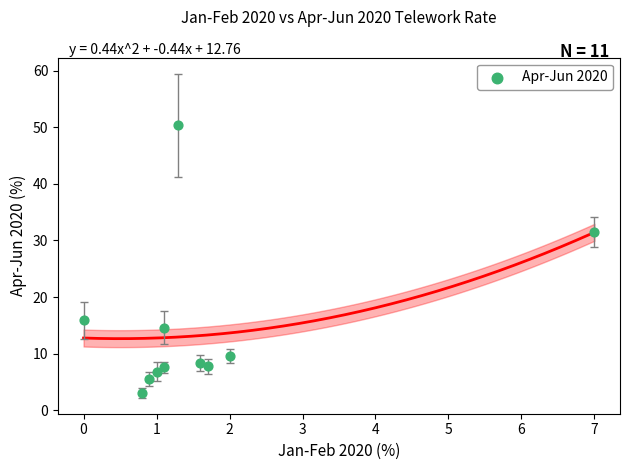

What is the range of Y values (max minus min)?

47.2